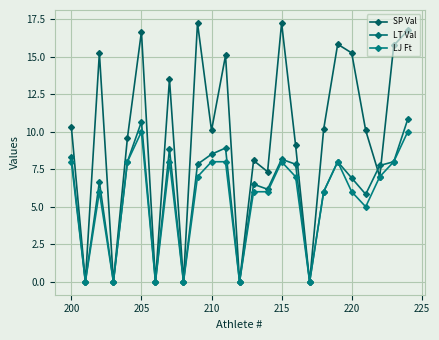

How many data points in LT Val are above 7?

13